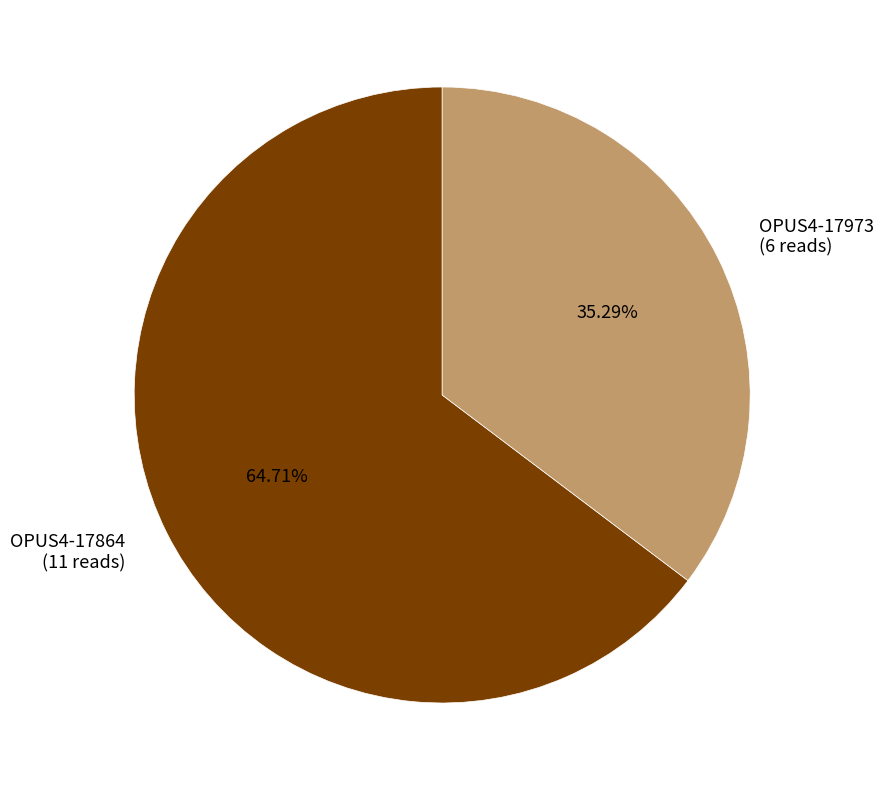

How many segments does this pie chart have?

2